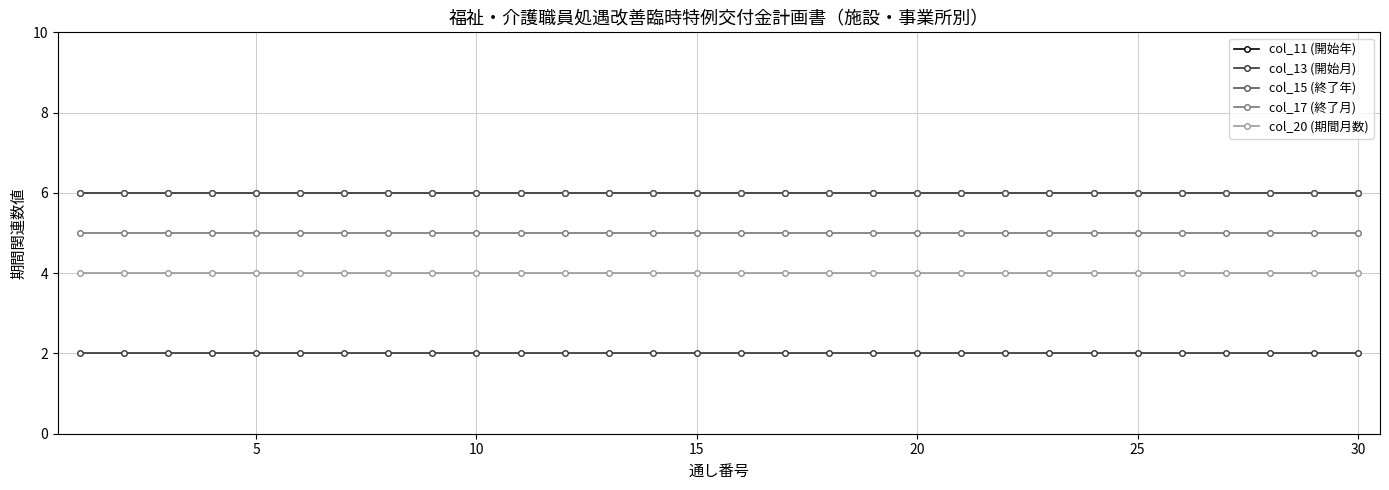

Does the chart display data point markers on the line(s)?

Yes